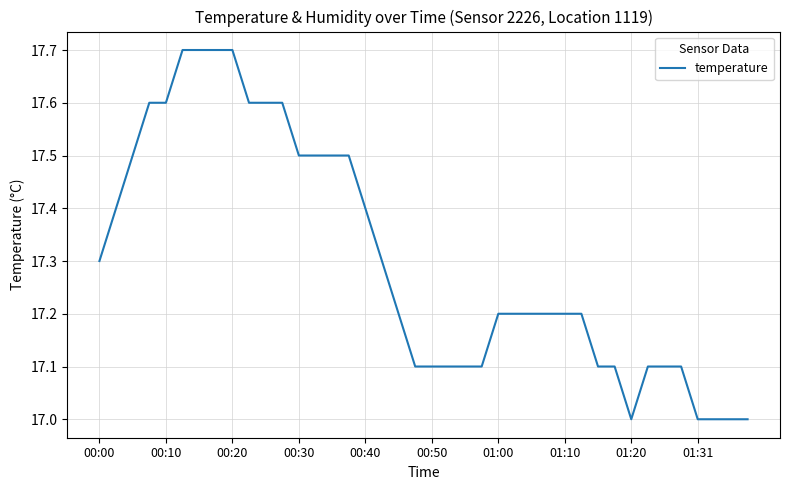

What is the difference between the second highest and minimum values?

0.7